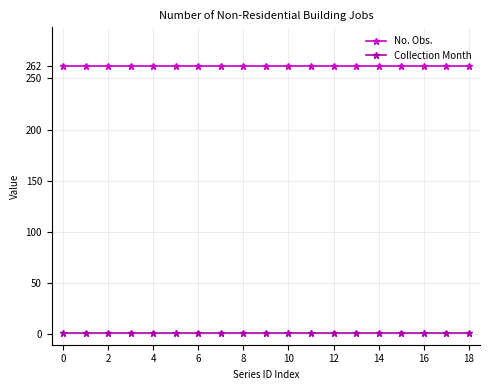

Rank the series by their average value, from highest to lowest.

No. Obs., Collection Month